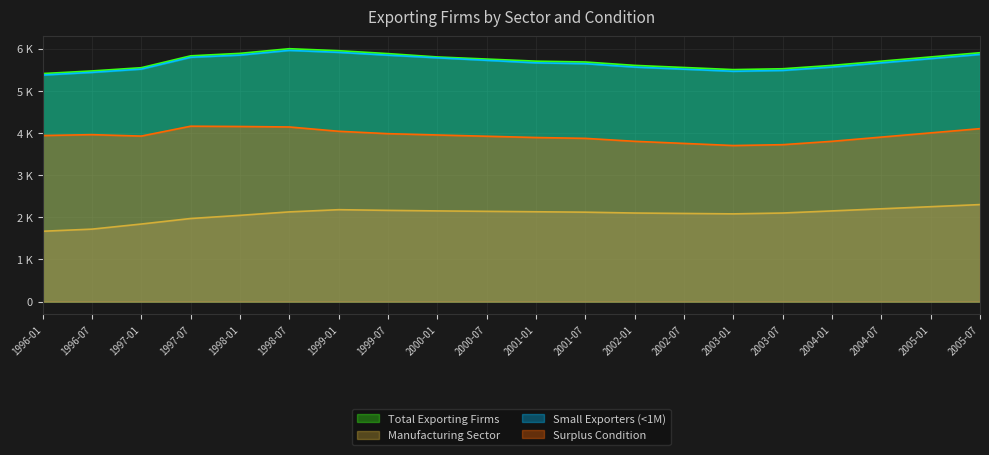

What are all the series names shown in the legend?

Total Exporting Firms, Manufacturing Sector, Small Exporters (<1M), Surplus Condition